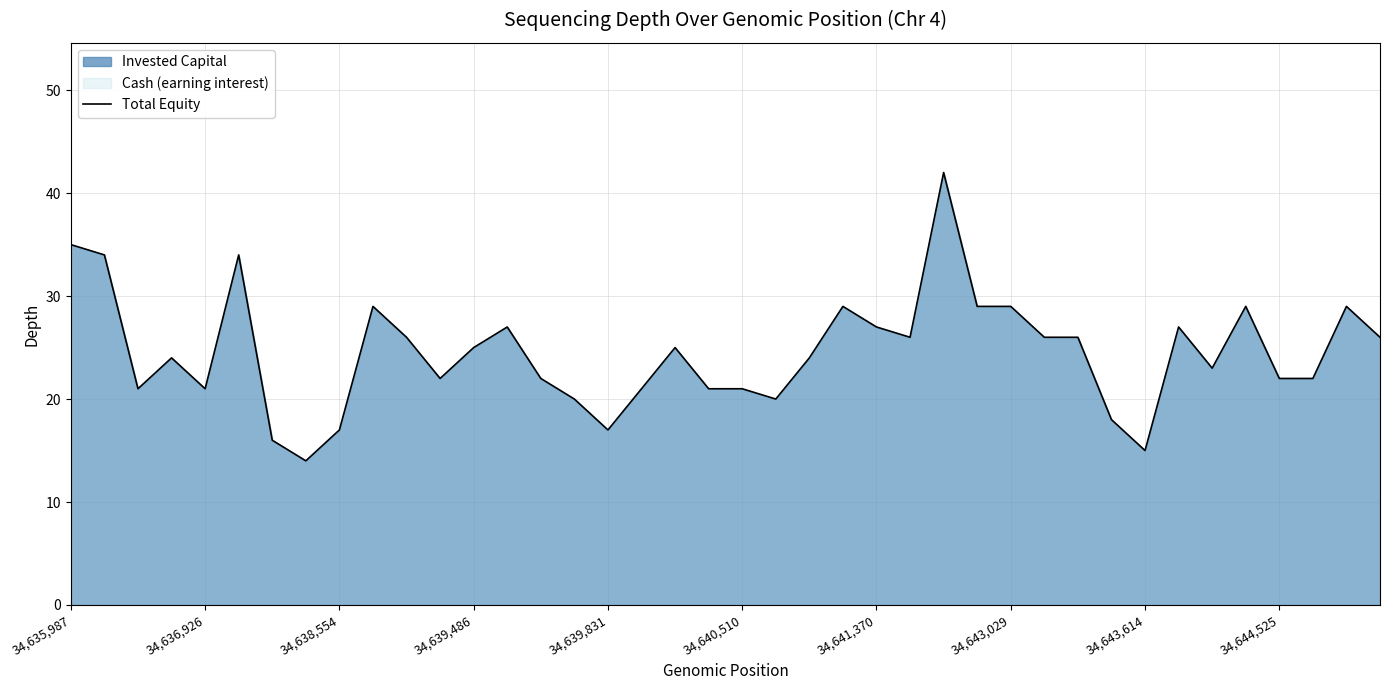

What is the change in value from 18 to 33?

+2